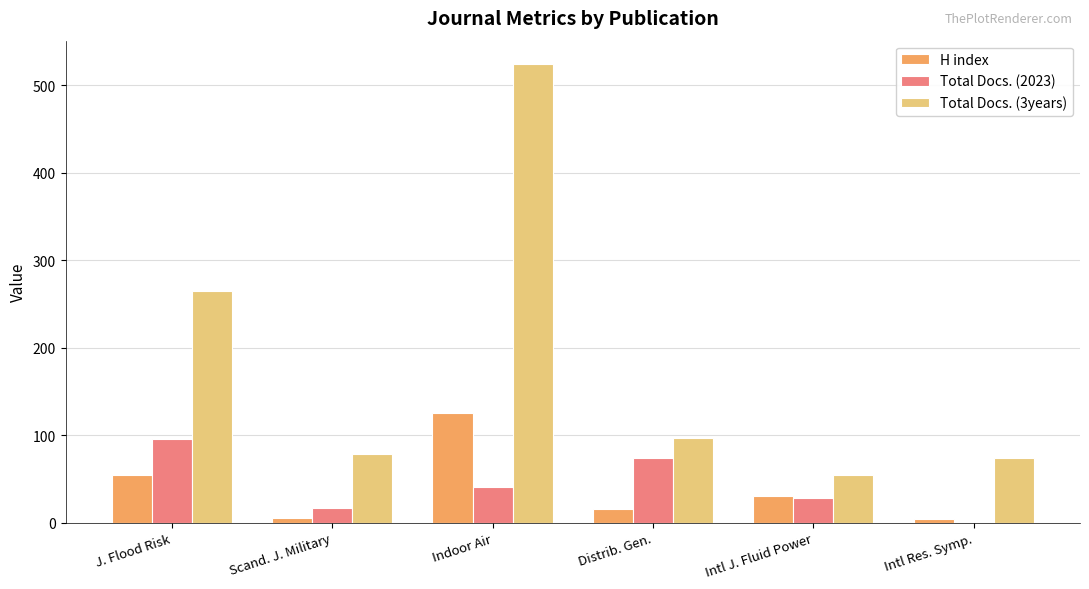

The value of Total Docs. (3years) at J. Flood Risk is 84. True or false?

False